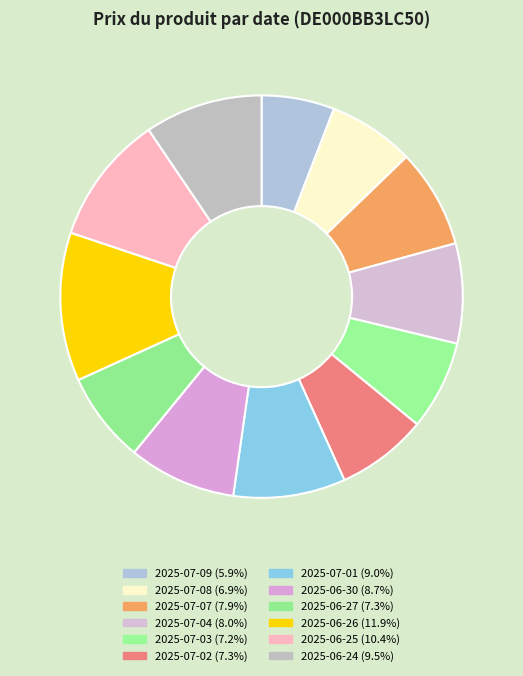

What is the largest slice in the pie chart?

2025-06-26